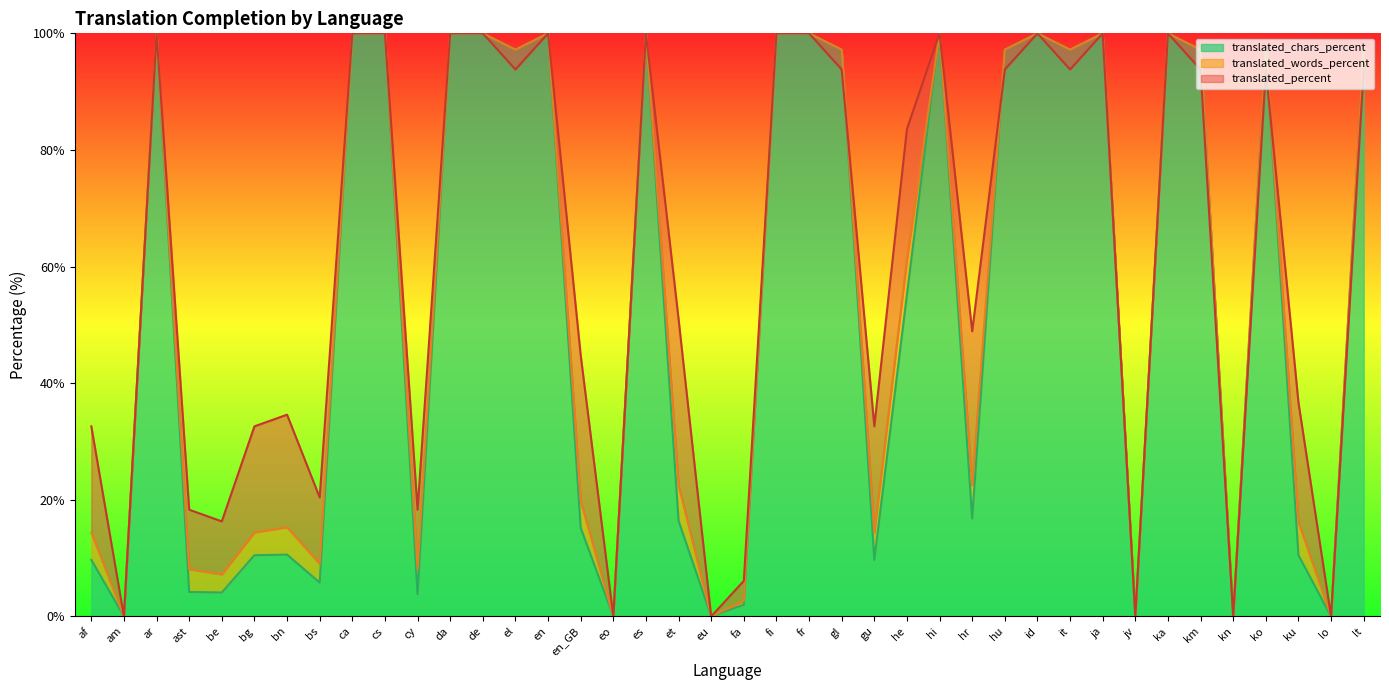

What position from the right is cy?

30